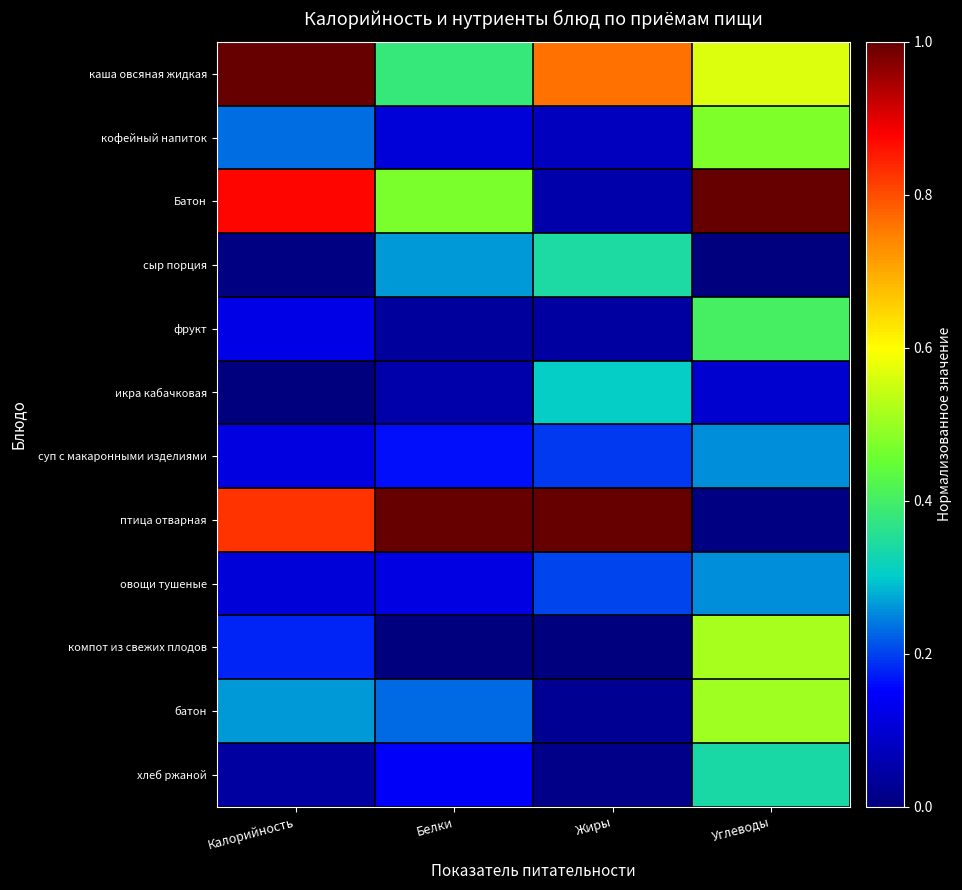

Reading right to left, list all the values displayed in this chart.

каша овсяная жидкая: Углеводы=0.6	Жиры=0.8	Белки=0.4	Калорийность=1.0
кофейный напиток: Углеводы=0.5	Жиры=0.1	Белки=0.1	Калорийность=0.2
Батон: Углеводы=1.0	Жиры=0.1	Белки=0.5	Калорийность=0.9
сыр порция: Углеводы=0.0	Жиры=0.3	Белки=0.3	Калорийность=0.0
фрукт: Углеводы=0.4	Жиры=0.0	Белки=0.0	Калорийность=0.1
икра кабачковая: Углеводы=0.1	Жиры=0.3	Белки=0.1	Калорийность=0.0
суп с макаронными изделиями: Углеводы=0.3	Жиры=0.2	Белки=0.2	Калорийность=0.1
птица отварная: Углеводы=0.0	Жиры=1.0	Белки=1.0	Калорийность=0.8
овощи тушеные: Углеводы=0.3	Жиры=0.2	Белки=0.1	Калорийность=0.1
компот из свежих плодов: Углеводы=0.5	Жиры=0.0	Белки=0.0	Калорийность=0.2
батон: Углеводы=0.5	Жиры=0.0	Белки=0.2	Калорийность=0.3
хлеб ржаной: Углеводы=0.3	Жиры=0.0	Белки=0.1	Калорийность=0.0